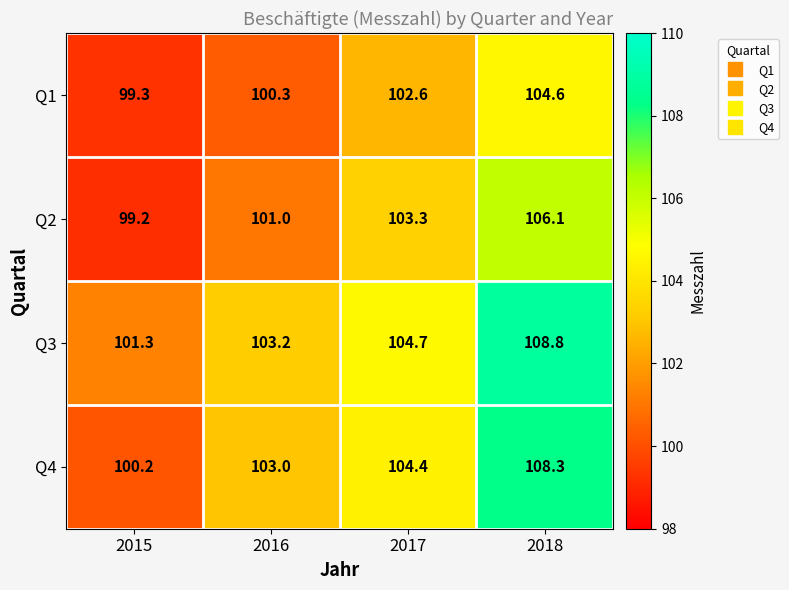

Is it true that Q4 equals 108.3 at 2018?

True